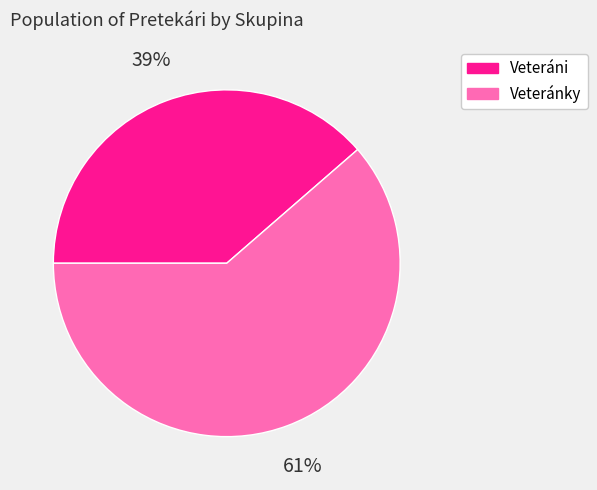

Does any single category account for the majority?

Yes